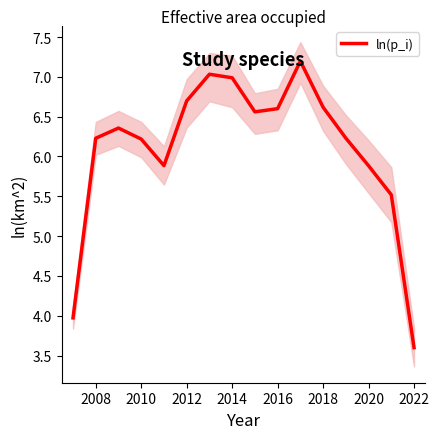

How many interior local valleys (lower than both neighbors) does the data have?

2